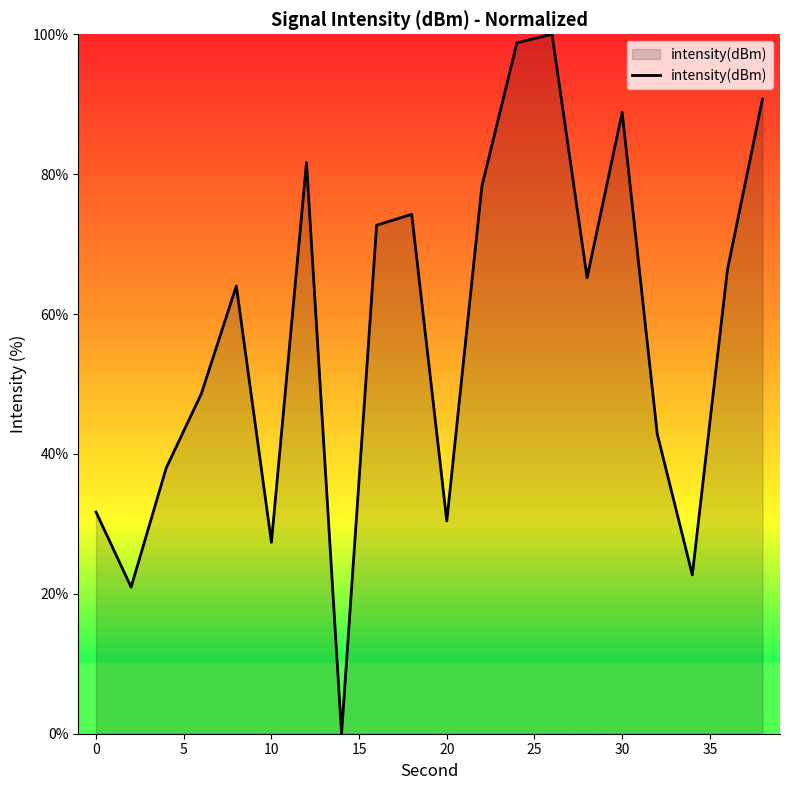

What is the greatest value displayed?

100.0